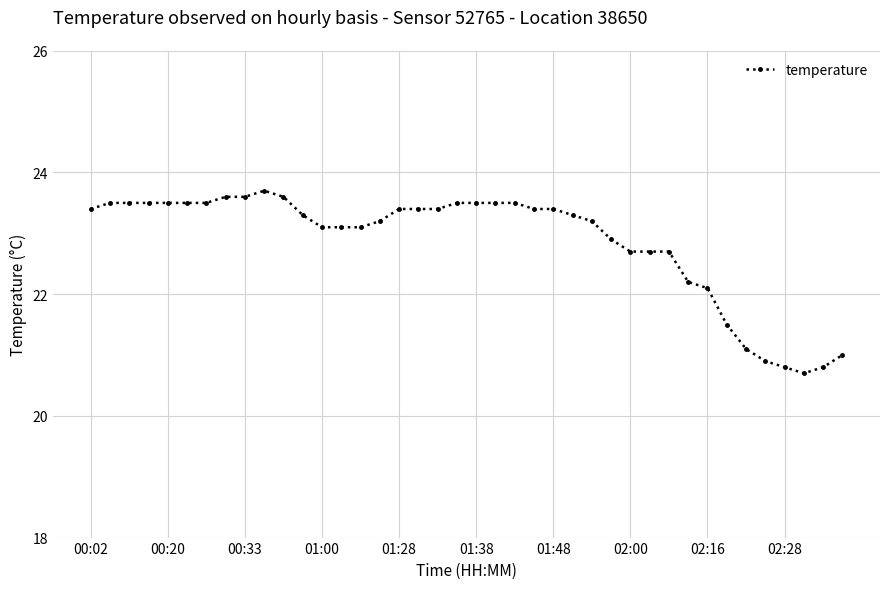

What is the value of the 36th point from the left?

20.9